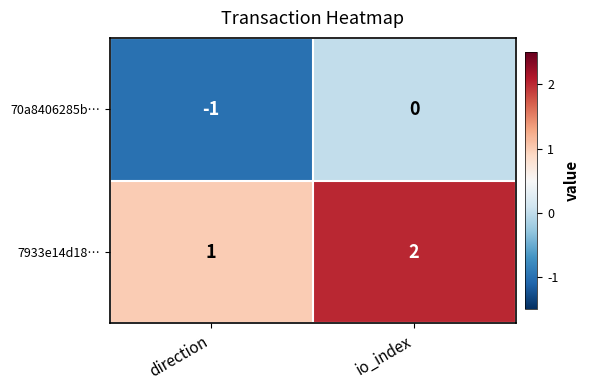

The value of 7933e14d18… at io_index is 2. True or false?

True